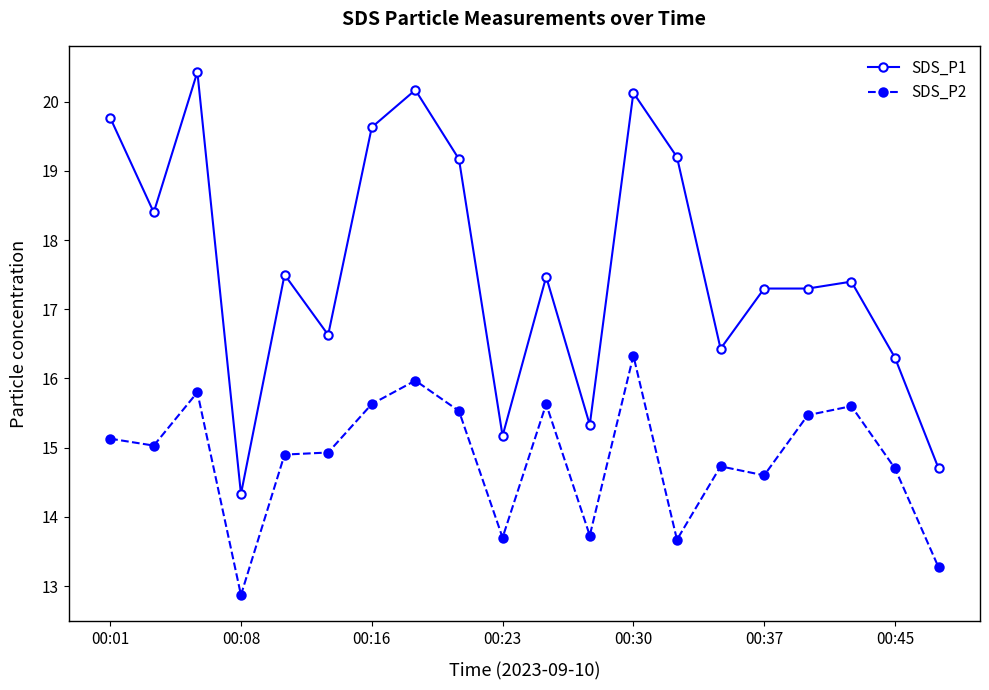

True or false: SDS_P2 has more than 2 points higher than both neighbors.

True